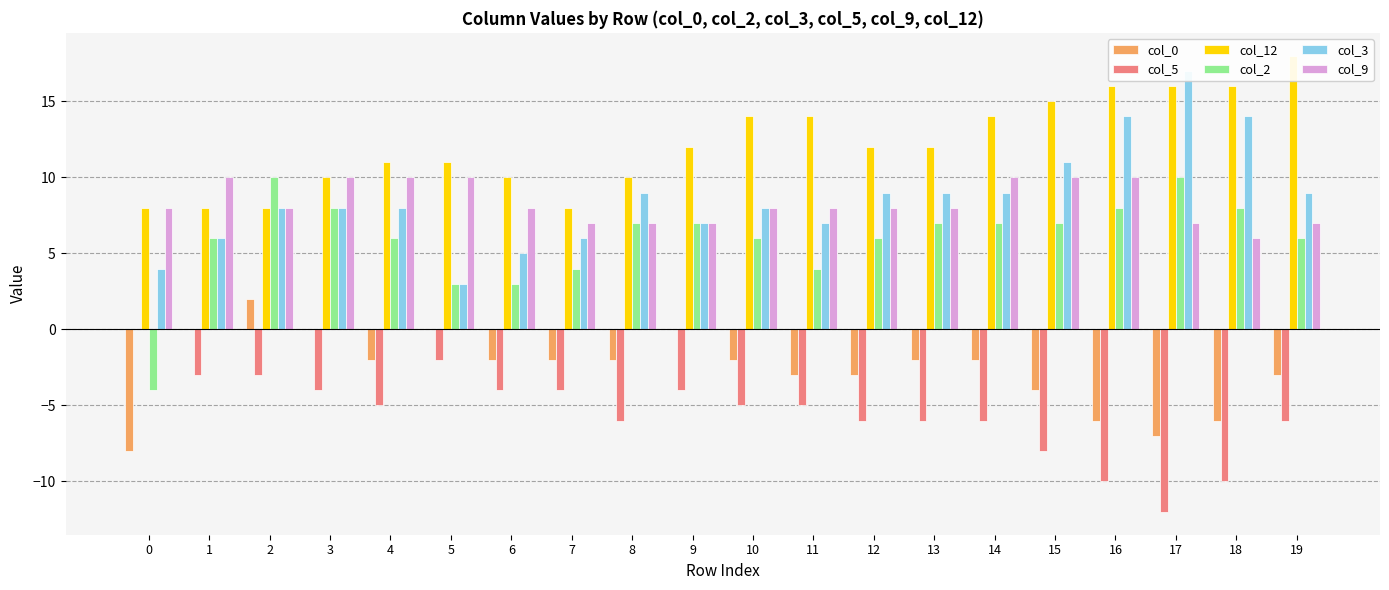

Reading right to left, list all the values displayed in this chart.

col_0: 19=-3	18=-6	17=-7	16=-6	15=-4	14=-2	13=-2	12=-3	11=-3	10=-2	9=0	8=-2	7=-2	6=-2	5=0	4=-2	3=0	2=2	1=0	0=-8
col_5: 19=-6	18=-10	17=-12	16=-10	15=-8	14=-6	13=-6	12=-6	11=-5	10=-5	9=-4	8=-6	7=-4	6=-4	5=-2	4=-5	3=-4	2=-3	1=-3	0=0
col_12: 19=18	18=16	17=16	16=16	15=15	14=14	13=12	12=12	11=14	10=14	9=12	8=10	7=8	6=10	5=11	4=11	3=10	2=8	1=8	0=8
col_2: 19=6	18=8	17=10	16=8	15=7	14=7	13=7	12=6	11=4	10=6	9=7	8=7	7=4	6=3	5=3	4=6	3=8	2=10	1=6	0=-4
col_3: 19=9	18=14	17=17	16=14	15=11	14=9	13=9	12=9	11=7	10=8	9=7	8=9	7=6	6=5	5=3	4=8	3=8	2=8	1=6	0=4
col_9: 19=7	18=6	17=7	16=10	15=10	14=10	13=8	12=8	11=8	10=8	9=7	8=7	7=7	6=8	5=10	4=10	3=10	2=8	1=10	0=8